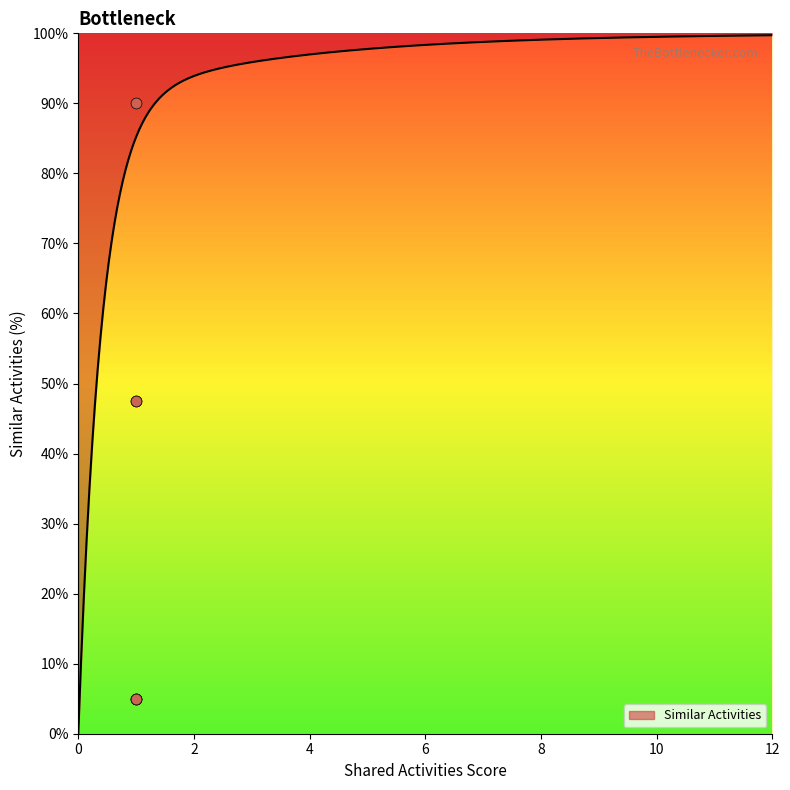

Which has a higher value, 1 or 1?

1